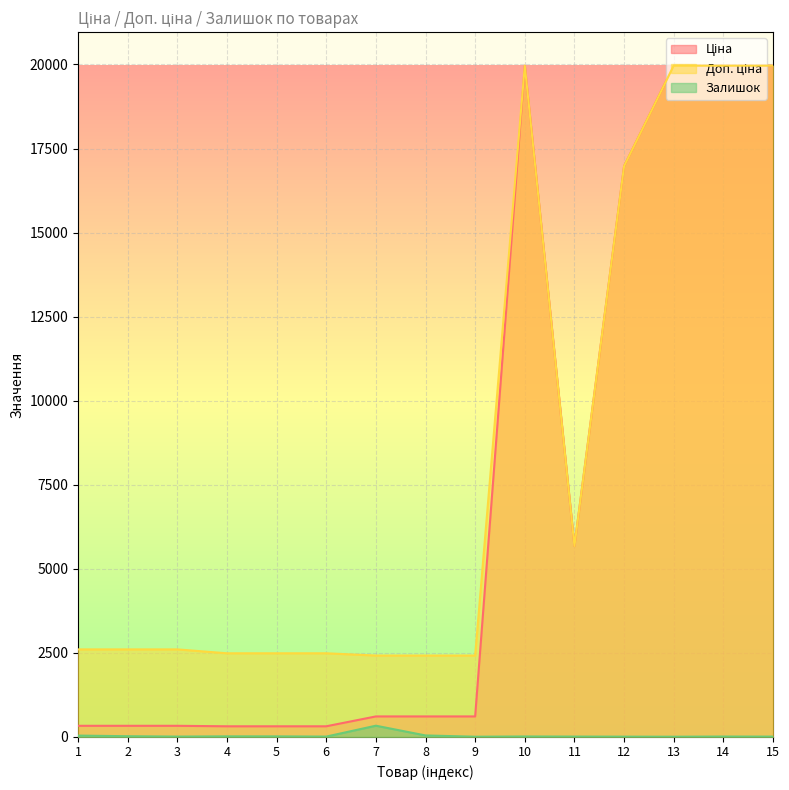

What are all the series names shown in the legend?

Ціна, Доп. ціна, Залишок